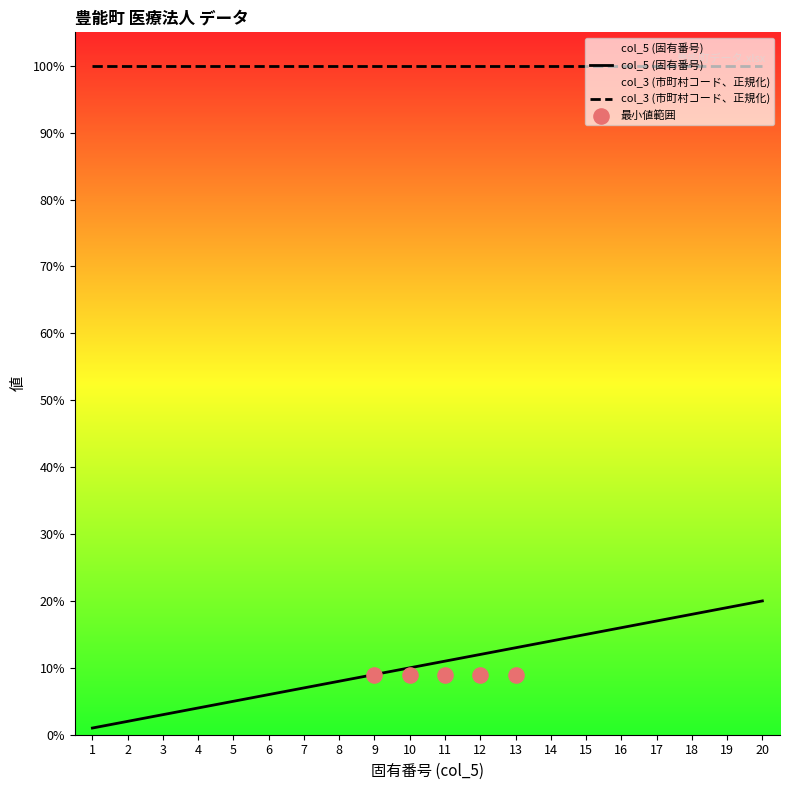

What is the change in value from 3 to 19?

+16